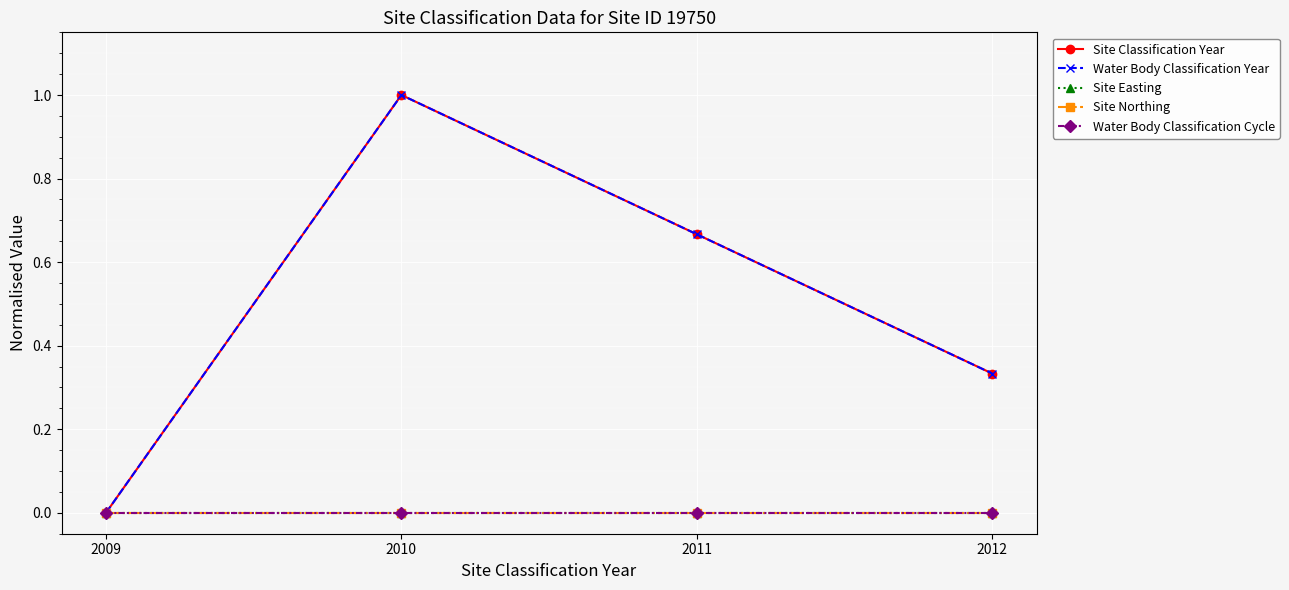

Does the chart have visible grid lines?

Yes